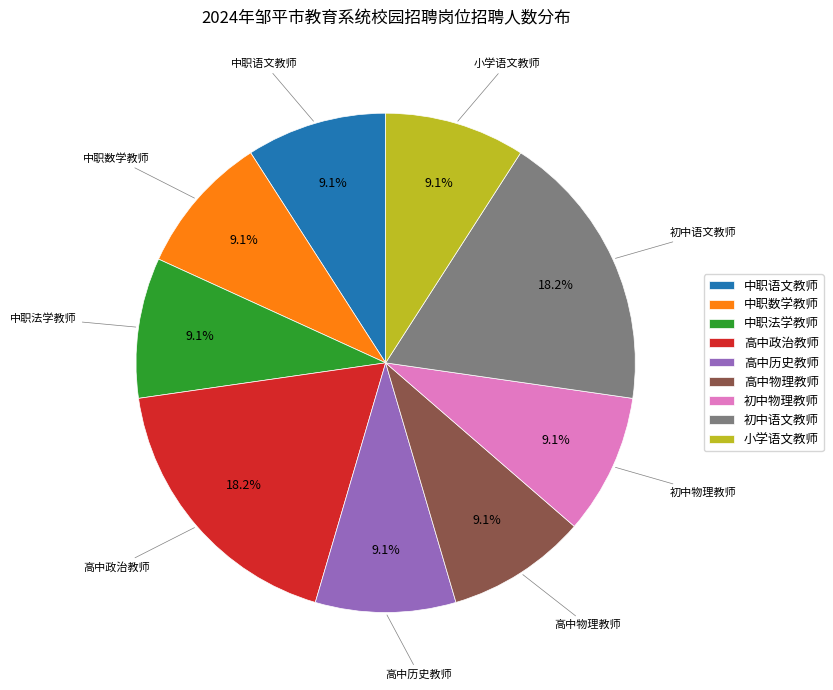

To the nearest percent, what portion does 高中政治教师 represent?

18%